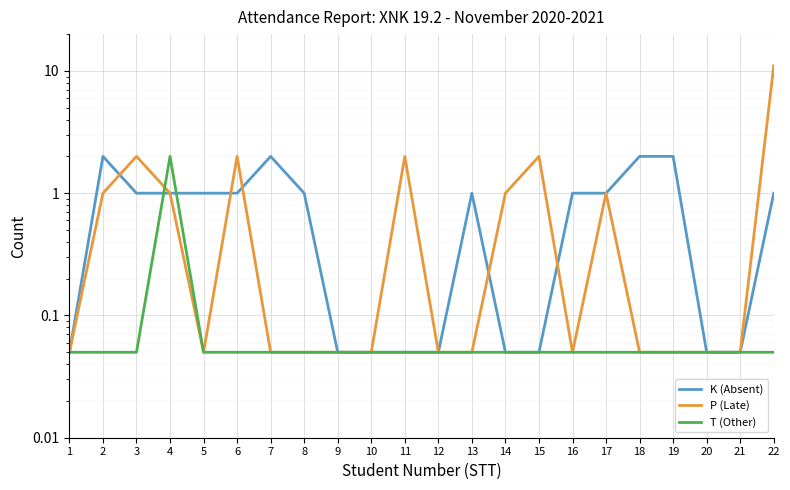

Is this an area chart (filled region under the line)?

No